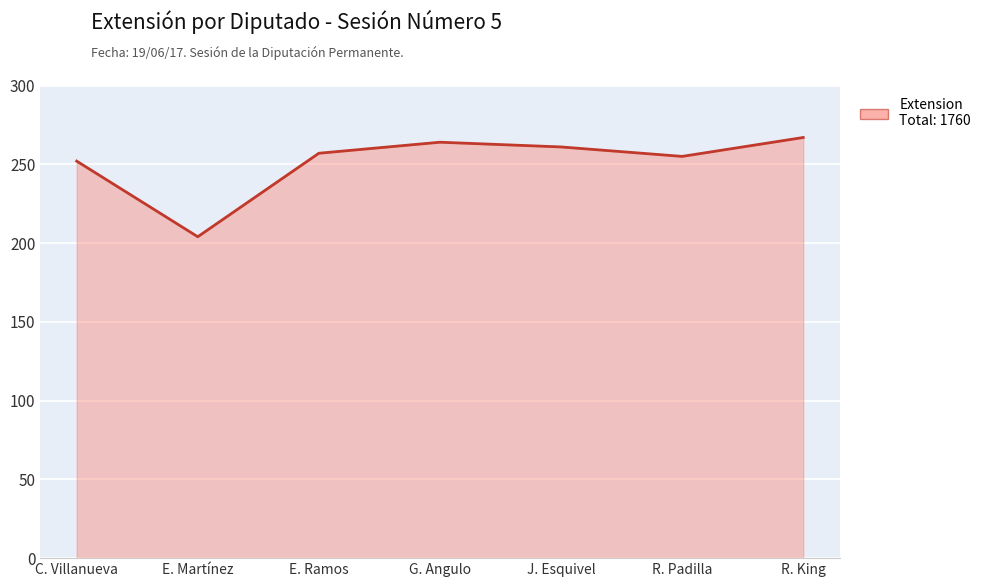

What is the minimum value shown in the chart?

204